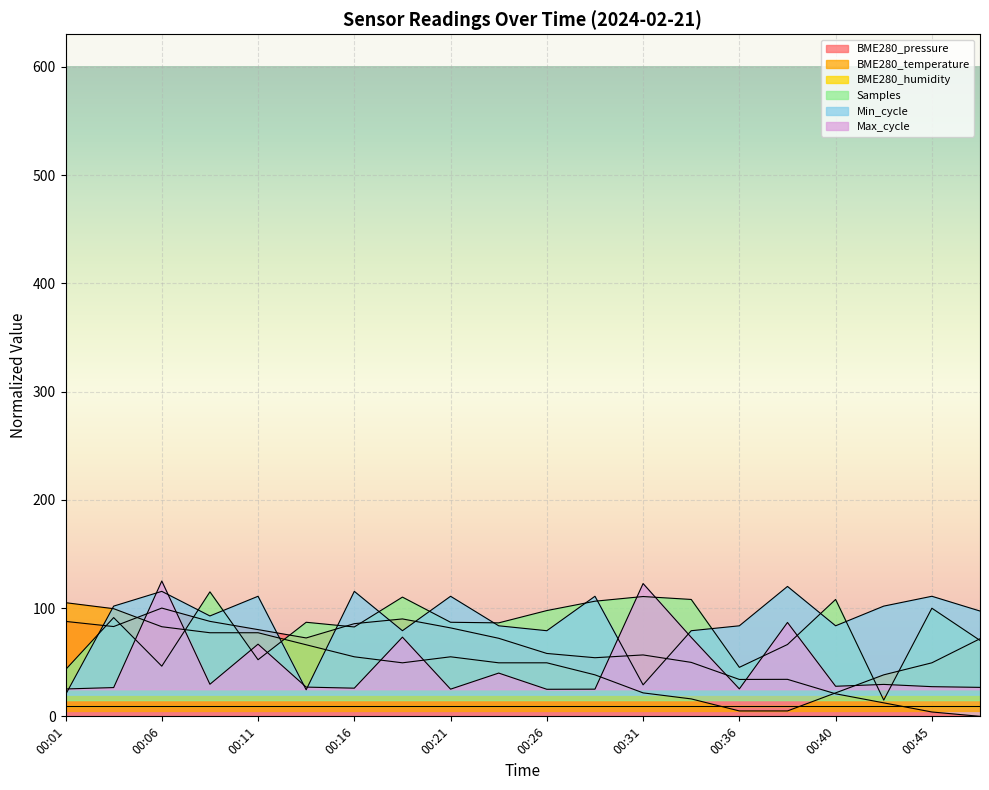

What is the approximate value of Samples at 00:23?

86.4